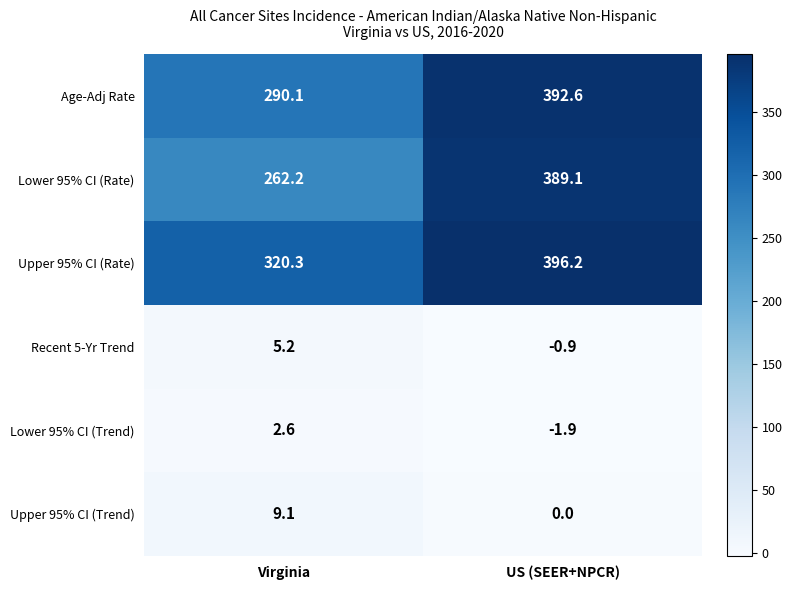

At which label does Lower 95% CI (Trend) first exceed 2?

Virginia